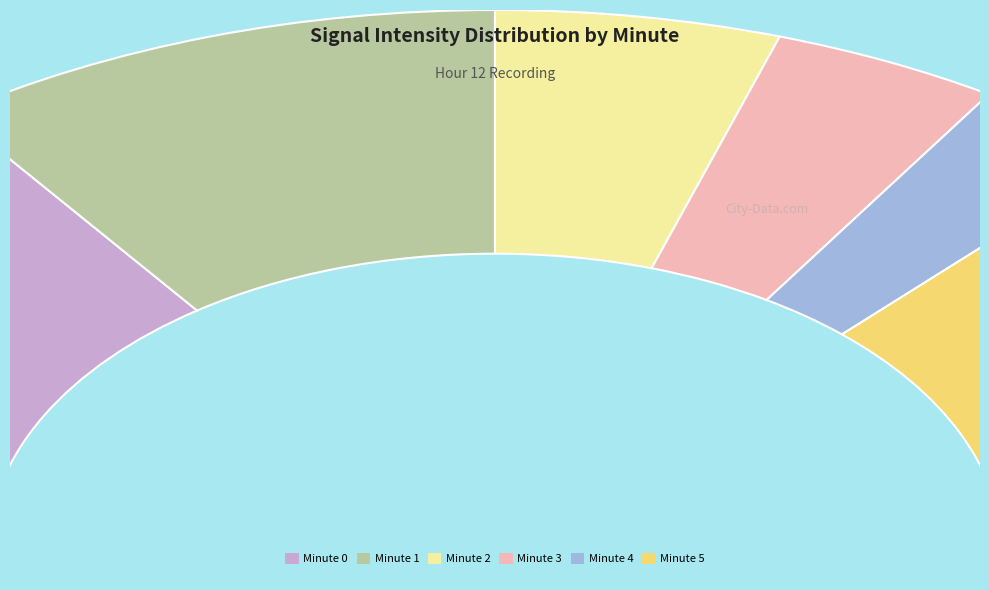

True or false: 0 accounts for 44% of the total.

False